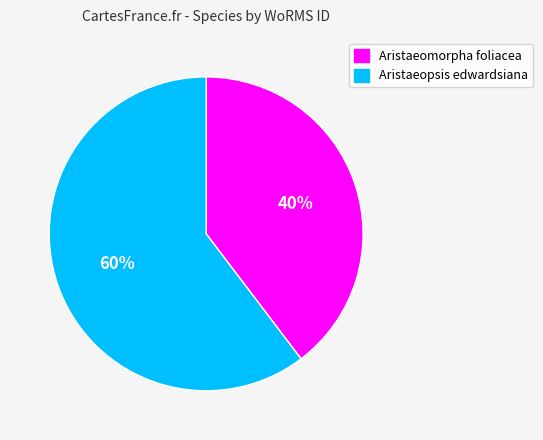

What is the smallest slice in the pie chart?

Aristaeomorpha foliacea